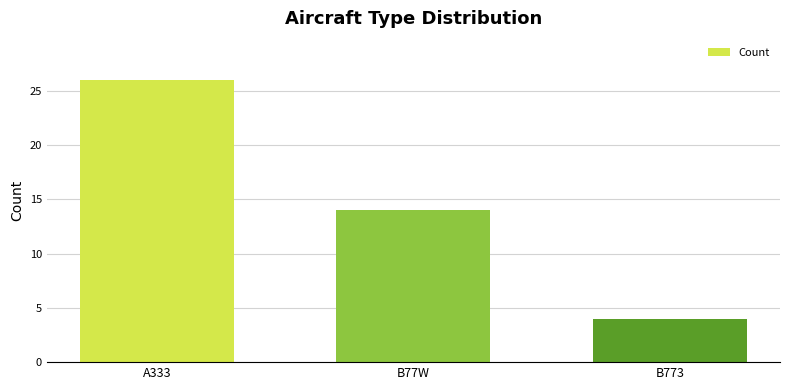

List the labels in order of value, largest first.

A333, B77W, B773